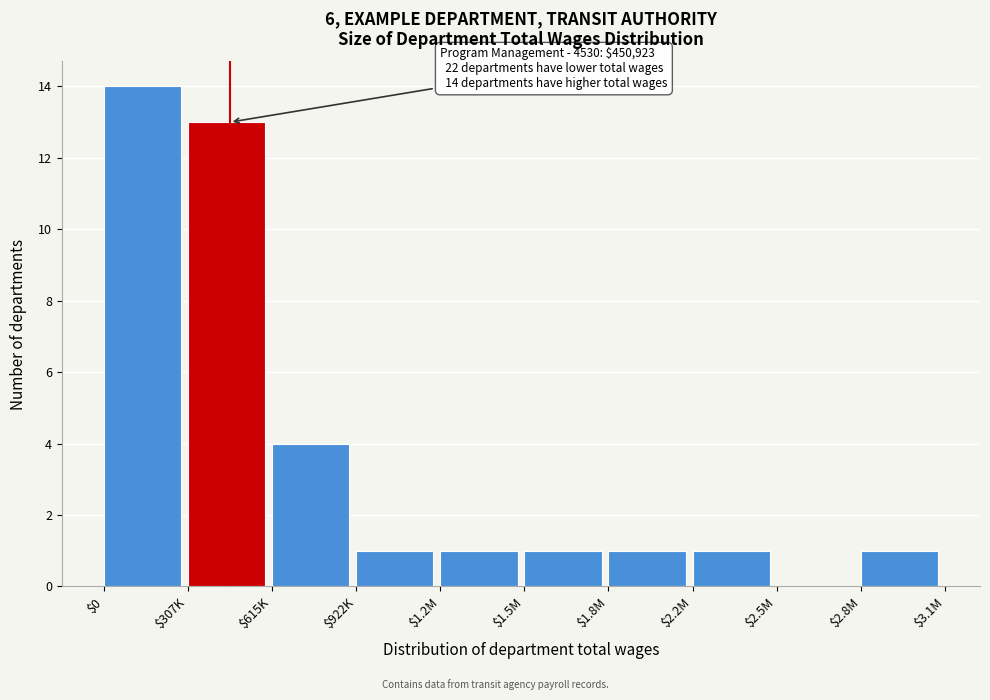

Which category has the highest value across all series?

$0